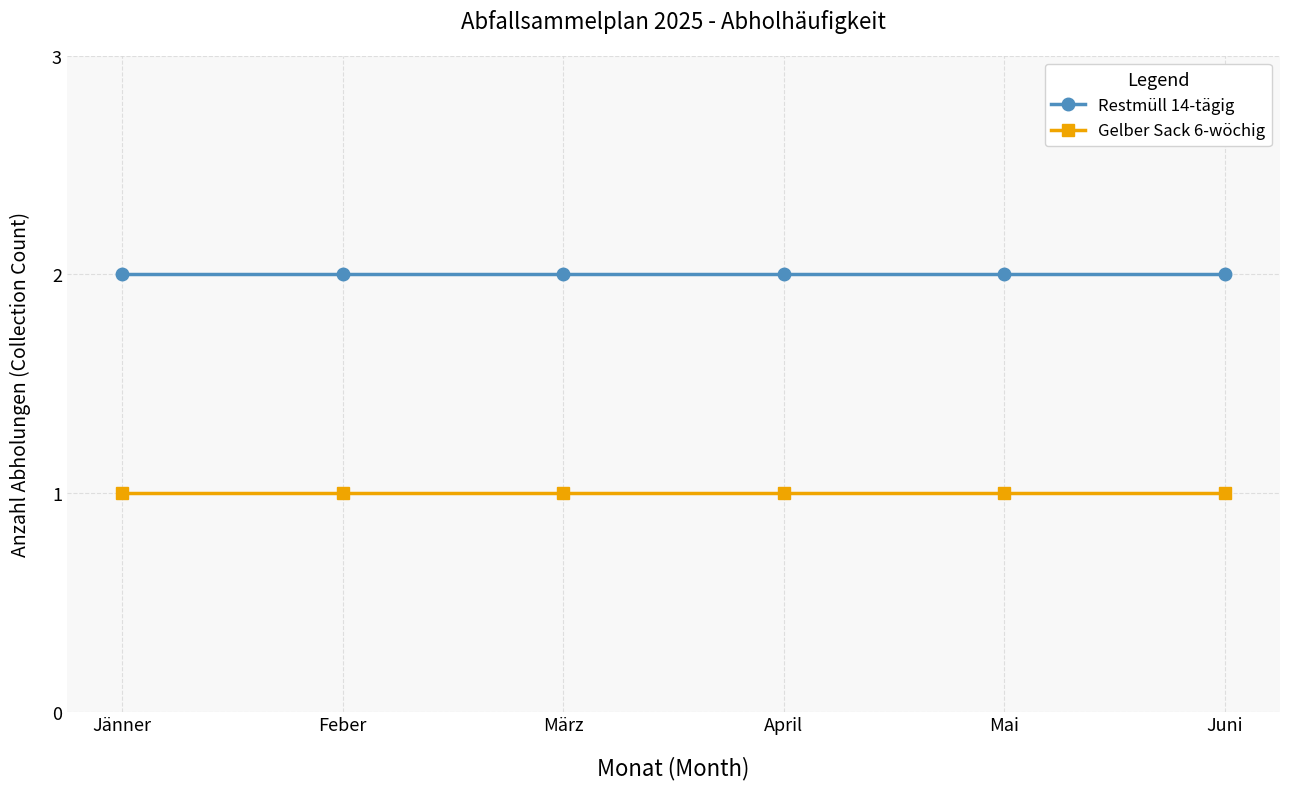

Is the value of Gelber Sack 6-wöchig at Feber greater than the value of Restmüll 14-tägig at Feber?

No